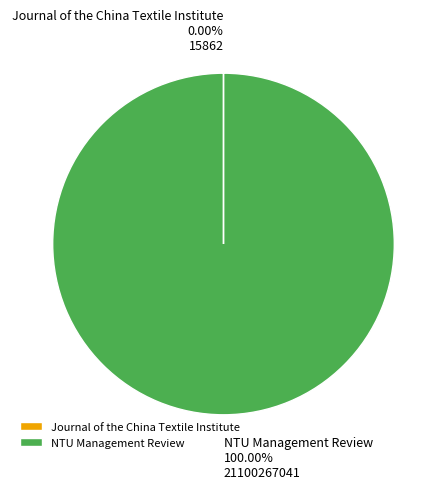

Is there a majority slice in this chart?

Yes